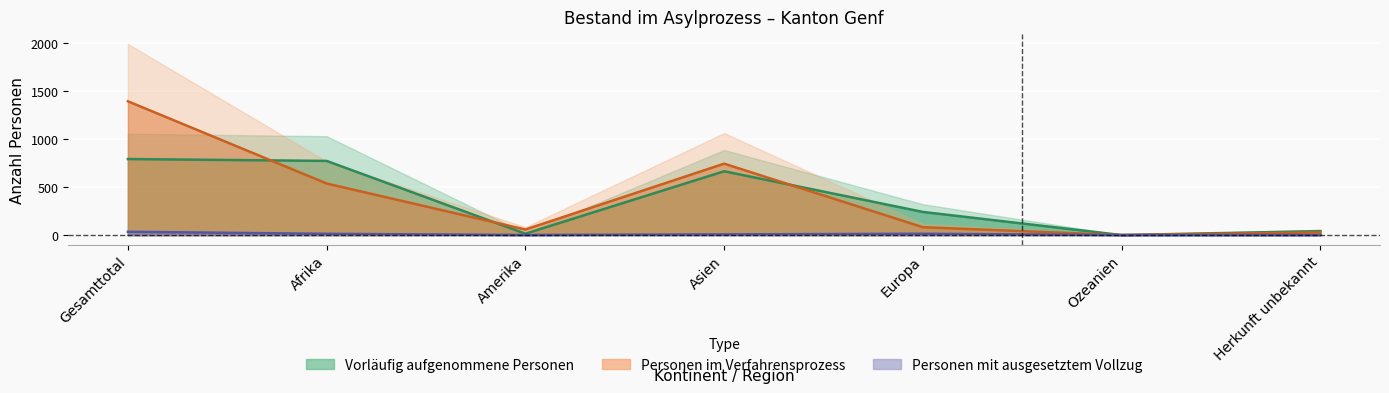

At which label does Personen im Verfahrensprozess first exceed 81?

Gesamttotal